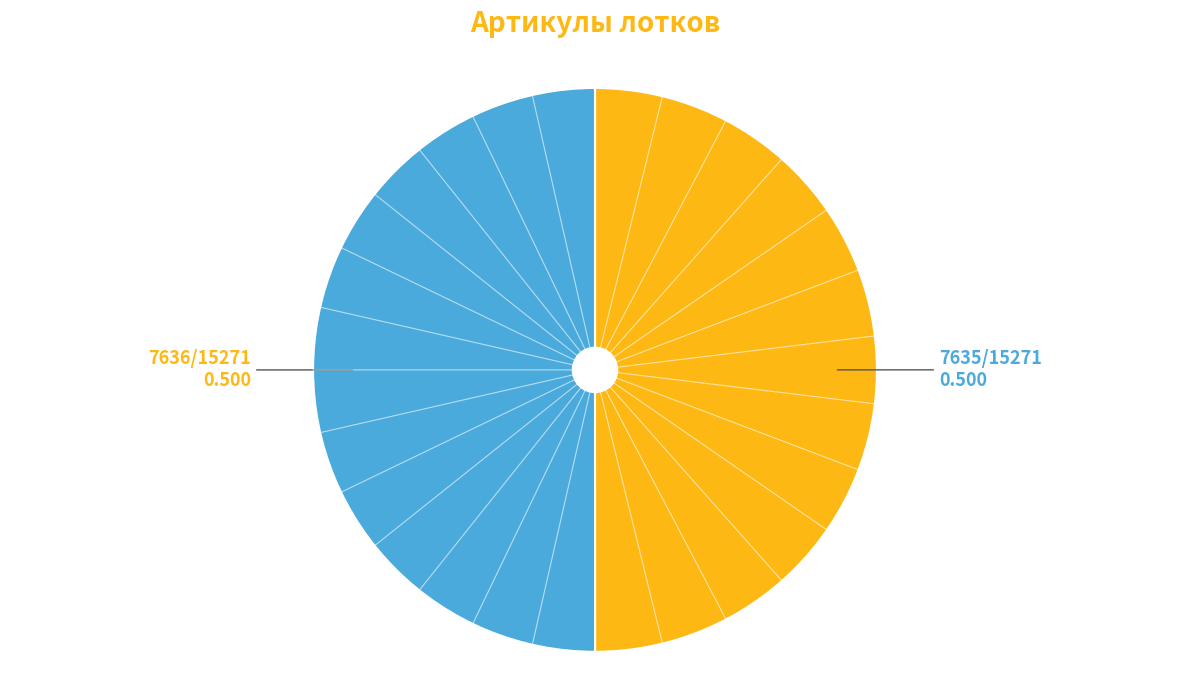

Rank the categories by value from lowest to highest.

Лоток КО-503В.18.01.000 левый, Лоток КО-503В.18.02.000 правый